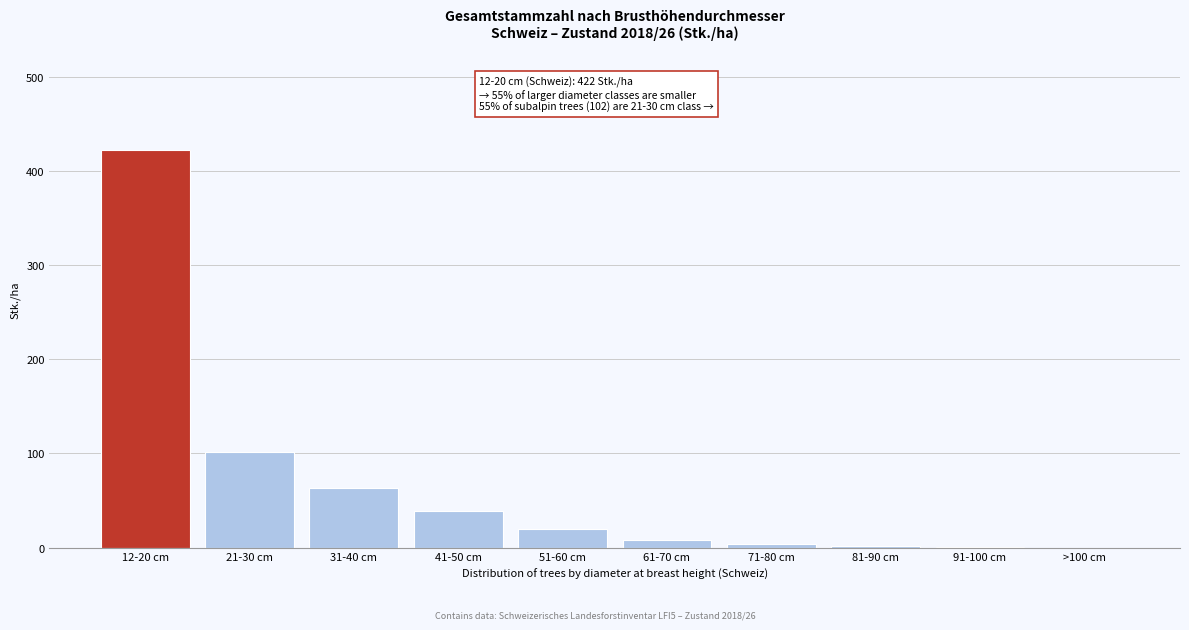

Where is the data nearest to the value 211?

21-30 cm